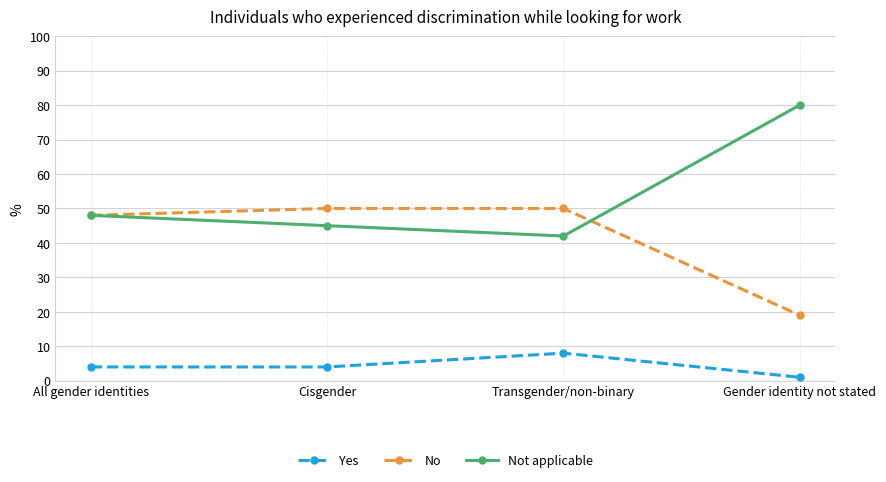

What is the label of the 1st point from the left?

All gender identities